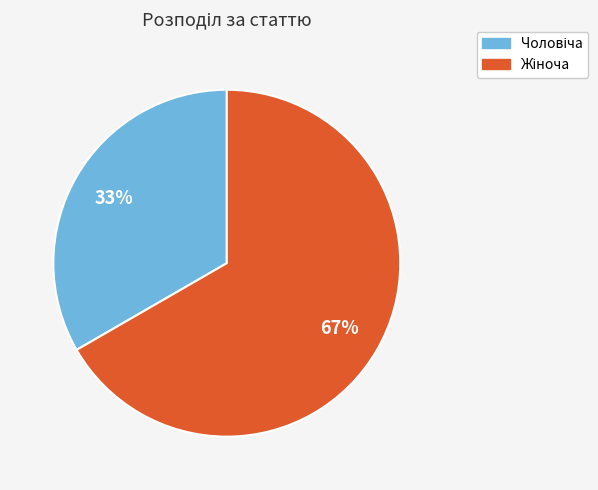

Is there a majority slice in this chart?

Yes